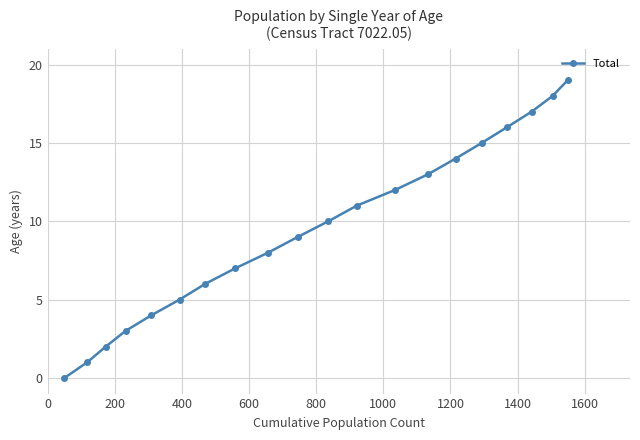

Does the chart display data point markers on the line(s)?

Yes